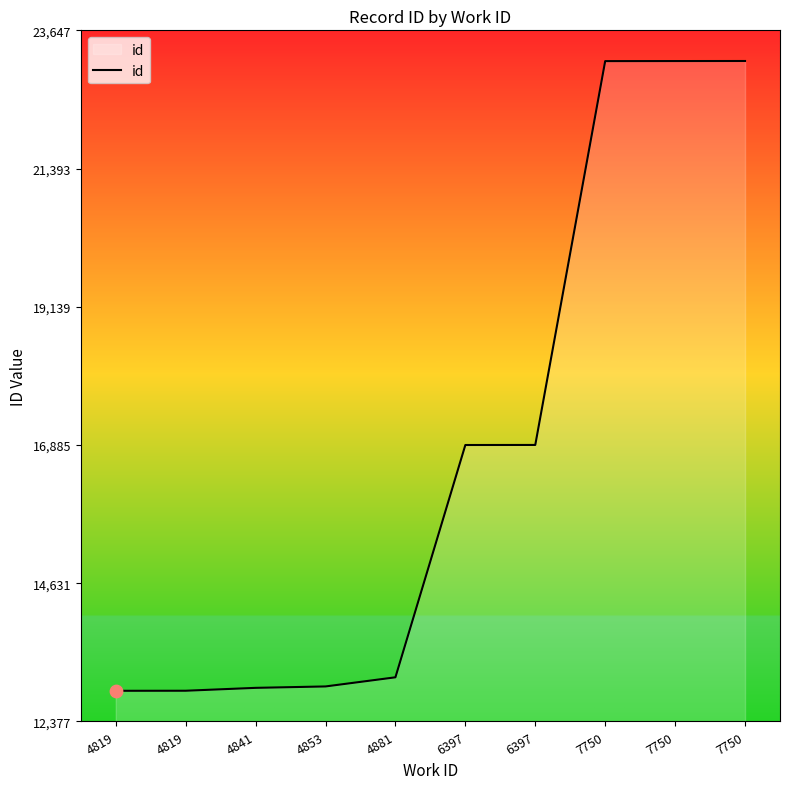

Between 6397 and 4819, which is larger?

6397